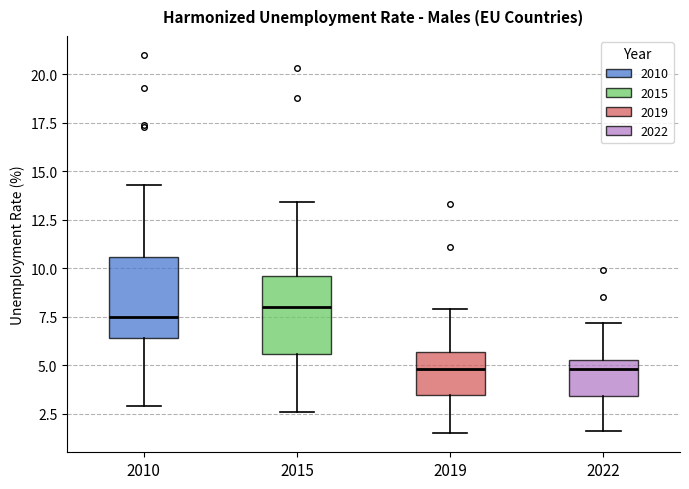

Reading left to right, transcribe this box plot: for each box, give where its median line is, the range the box spans, and where its two whiskers end, as read against the y-axis. The values are not printed on the chart, so give them approximately, as read against the axis.

2010: median 7.5, box 6.5 to 10.5, whiskers 3.0 to 14.5
2015: median 8.0, box 5.5 to 9.5, whiskers 2.5 to 13.5
2019: median 5.0, box 3.5 to 5.5, whiskers 1.5 to 8.0
2022: median 5.0, box 3.5 to 5.5, whiskers 1.5 to 7.0